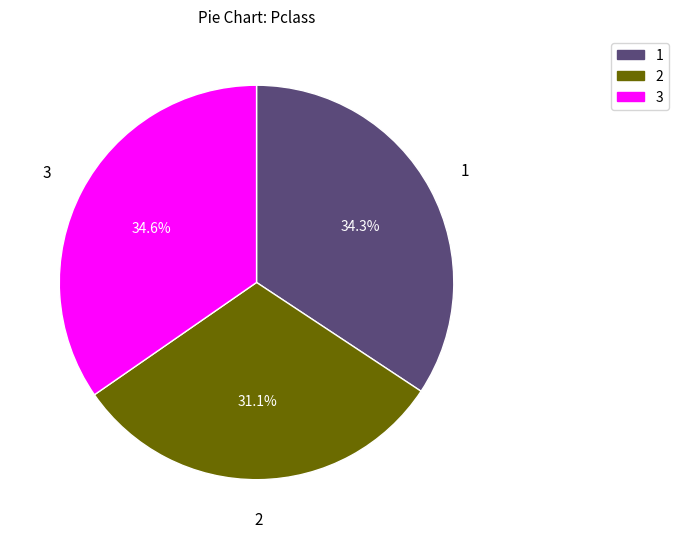

Is there a majority slice in this chart?

No